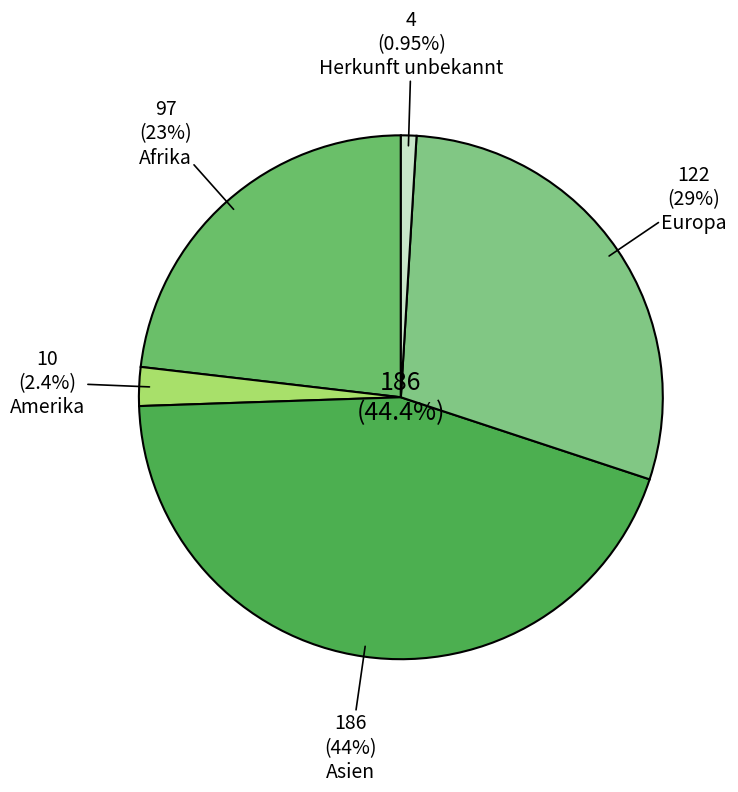

Do Afrika and Europa together represent more than half of the pie?

Yes